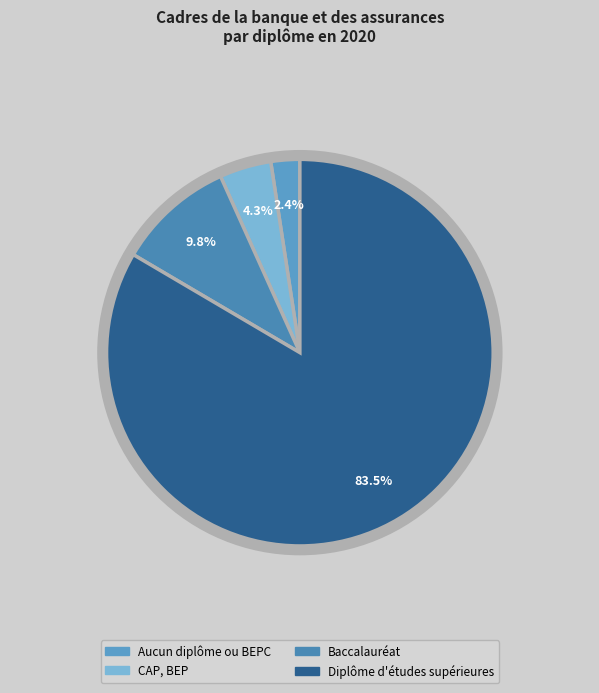

True or false: Baccalauréat accounts for 10% of the total.

True